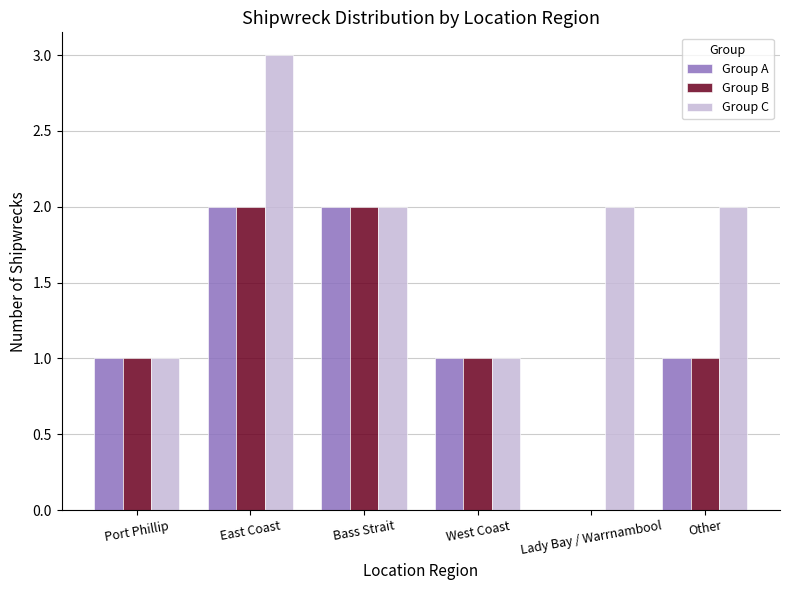

Is the value of Group B at West Coast greater than the value of Group C at Lady Bay / Warrnambool?

No